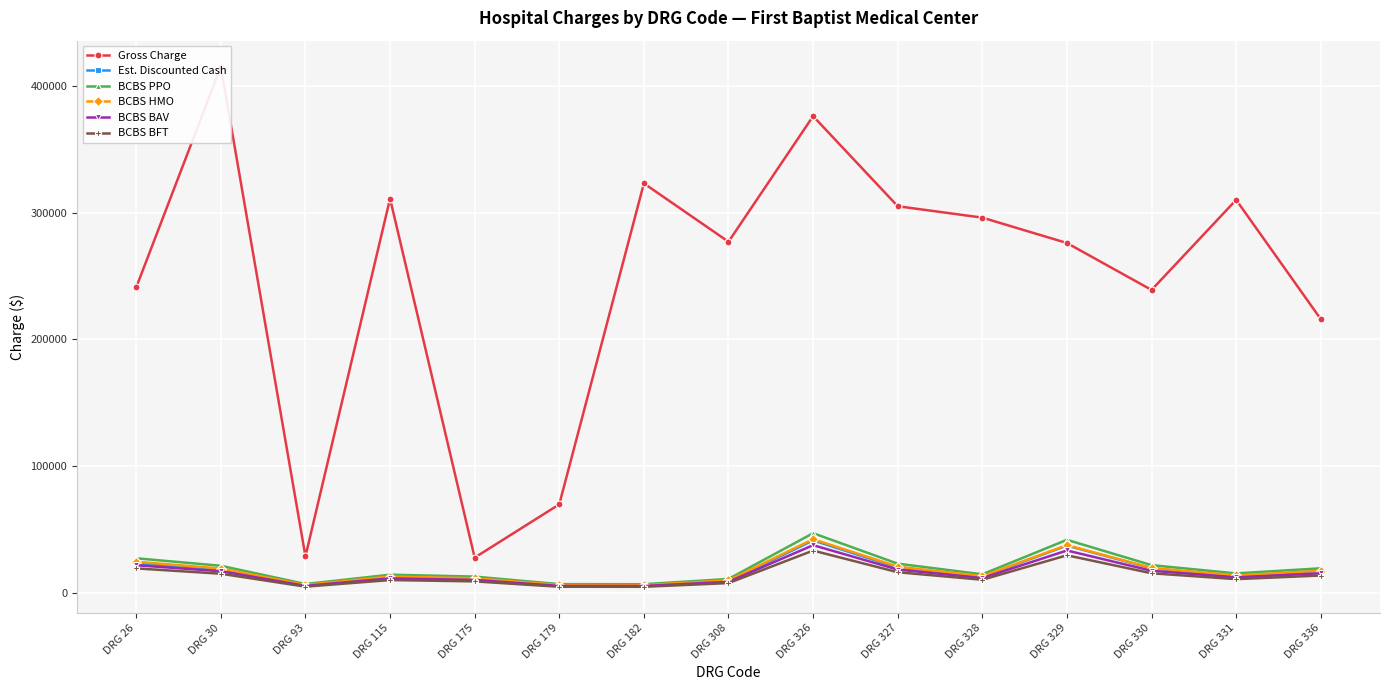

True or false: BCBS BAV and BCBS PPO cross at least once.

False